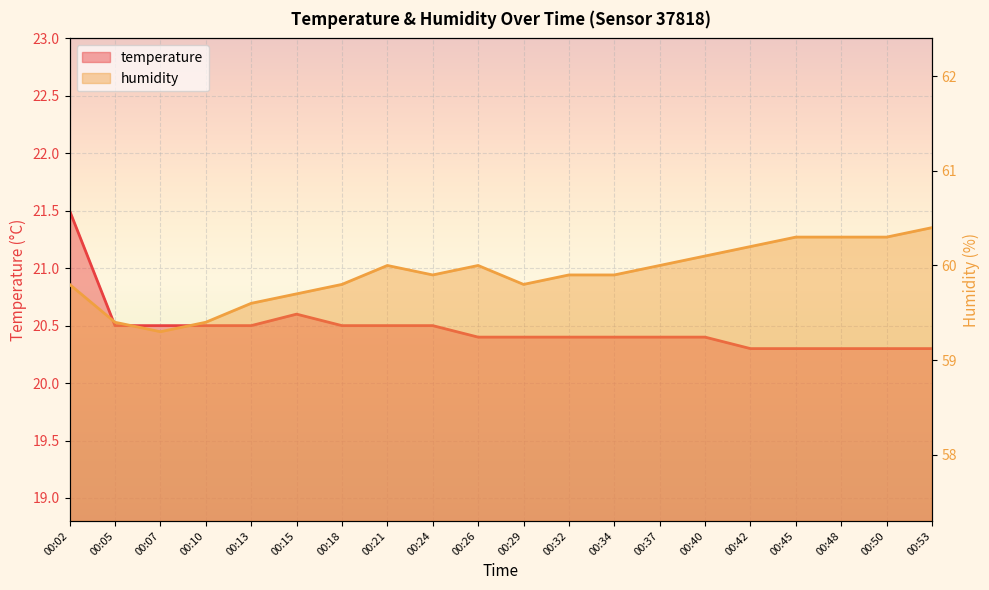

The temperature series shows 34.9 at 00:48. True or false?

False